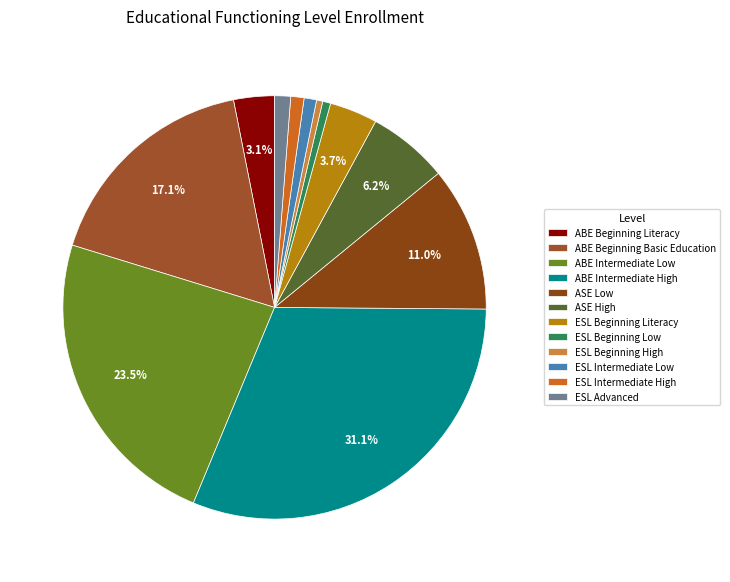

Does any single category account for the majority?

No